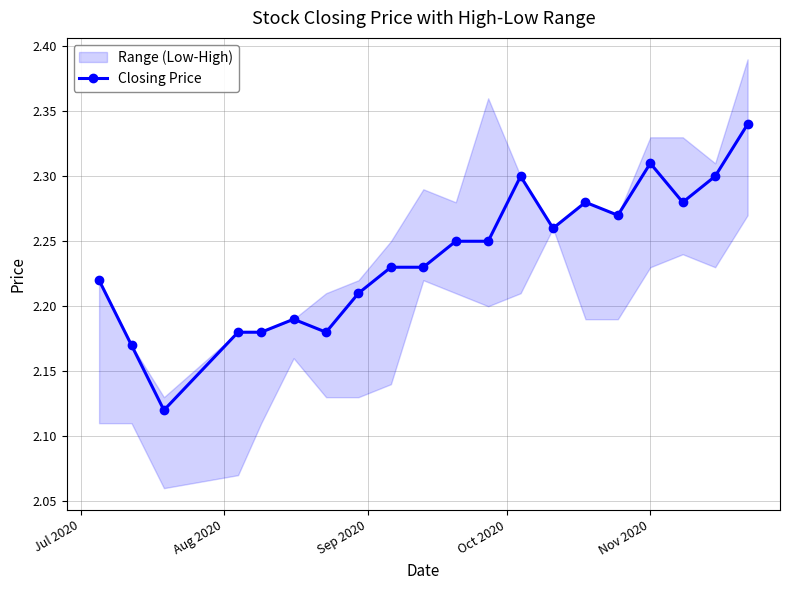

Reading left to right, transcribe all the data shown in this chart.

2.2	2.2	2.1	2.2	2.2	2.2	2.2	2.2	2.2	2.2	2.2	2.2	2.3	2.3	2.3	2.3	2.3	2.3	2.3	2.3